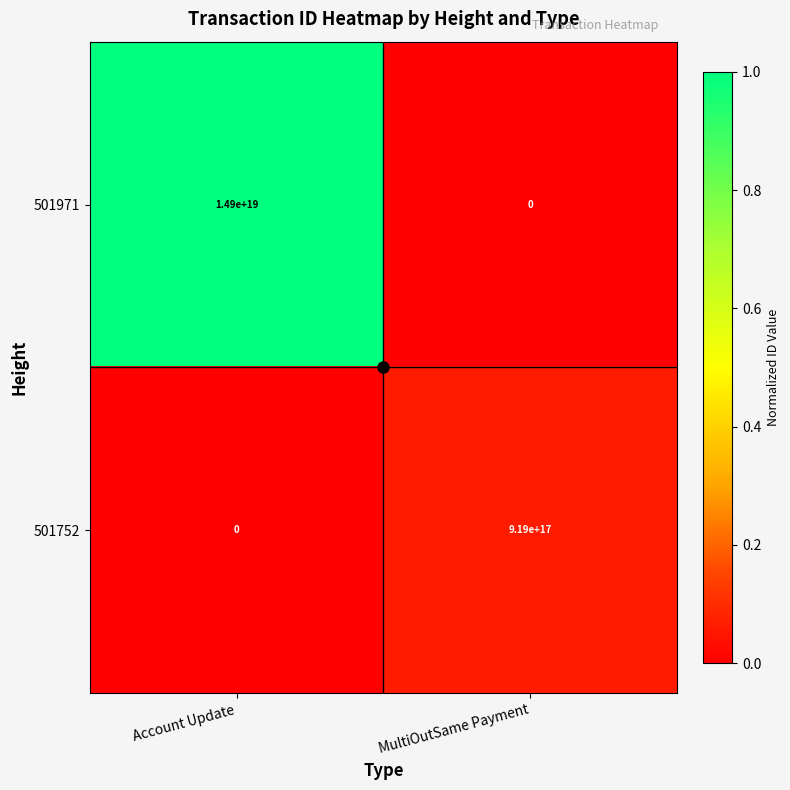

At how many categories does at least one series exceed 0?

2